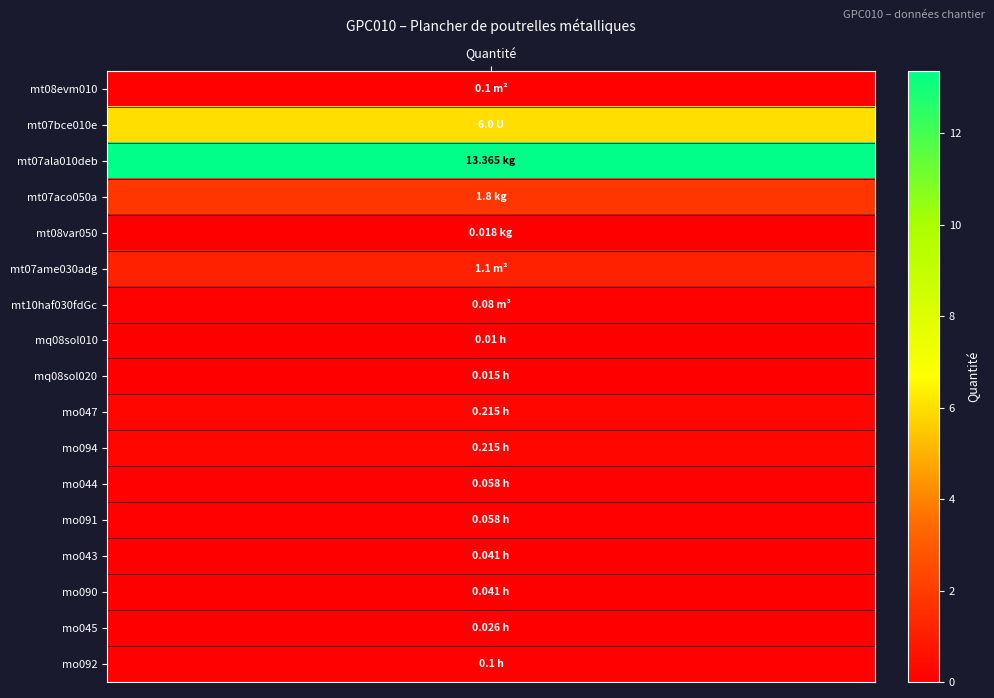

Between mo045 and mt07ame030adg, which is larger?

mt07ame030adg